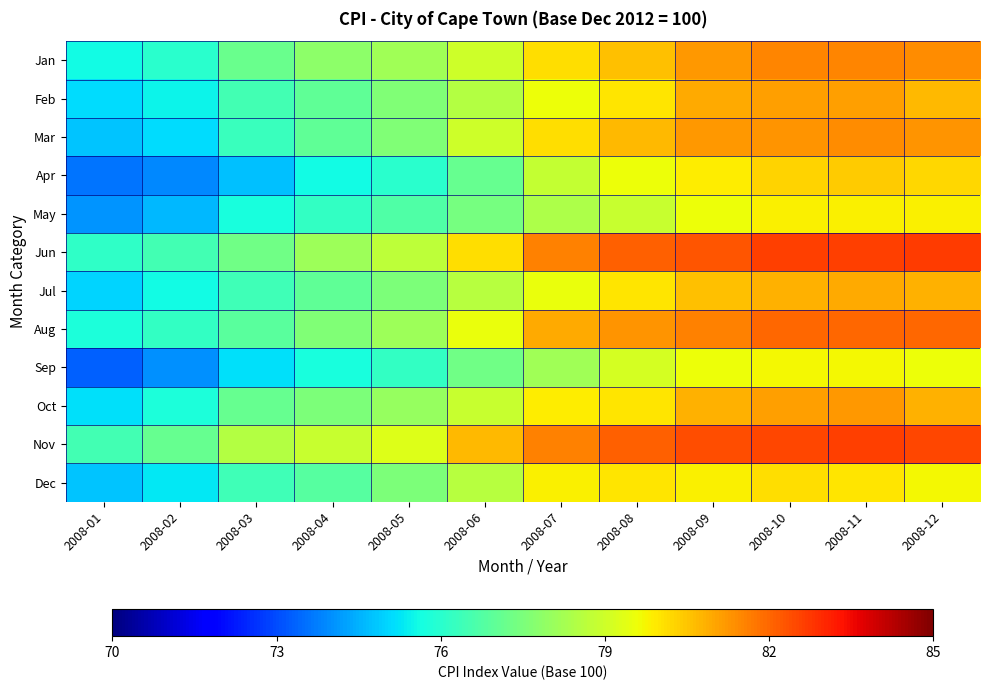

What is the maximum value shown in the chart?

82.7